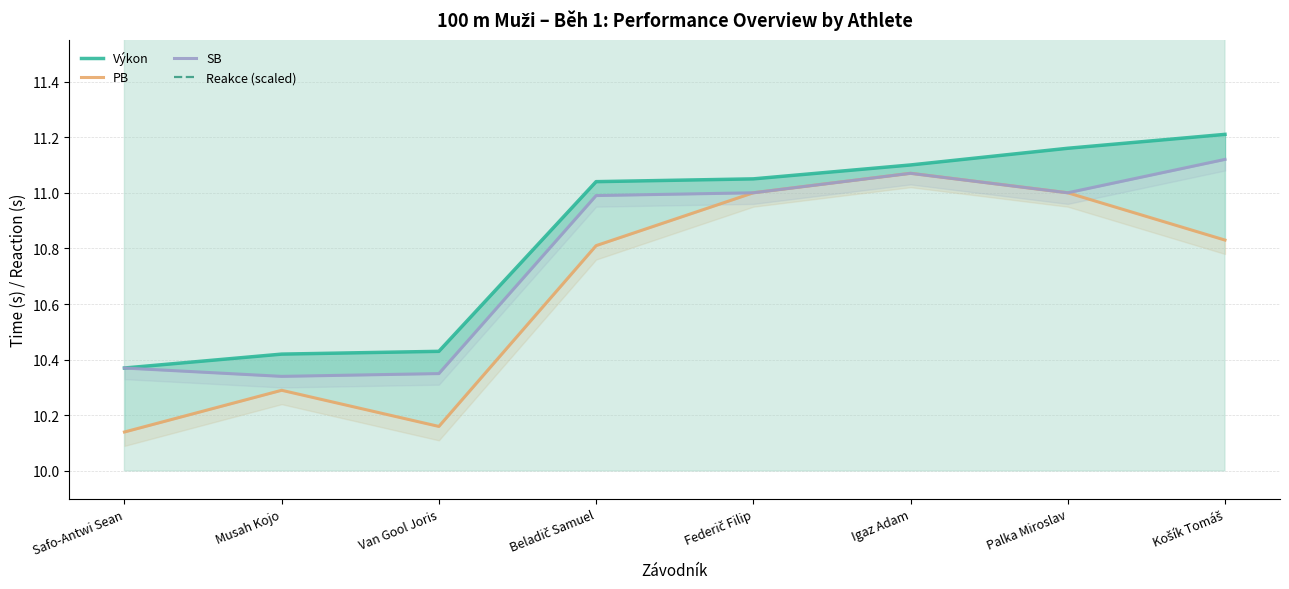

Reading left to right, list all the values displayed in this chart.

Výkon: 10.4	10.4	10.4	11.0	11.1	11.1	11.2	11.2
PB: 10.1	10.3	10.2	10.8	11.0	11.1	11.0	10.8
SB: 10.4	10.3	10.3	11.0	11.0	11.1	11.0	11.1
Reakce (scaled): 19.2	19.8	19.7	19.2	21.0	20.1	20.0	19.2